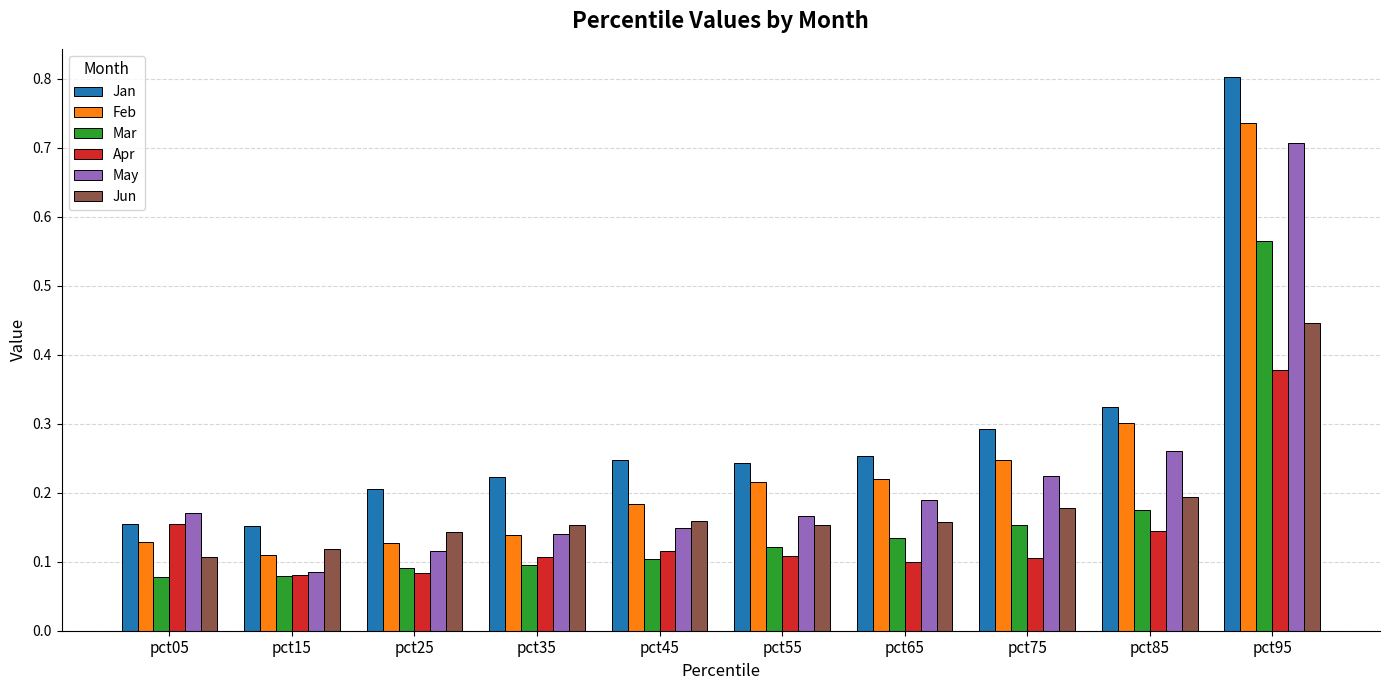

The May series shows 0.1 at pct15. True or false?

True